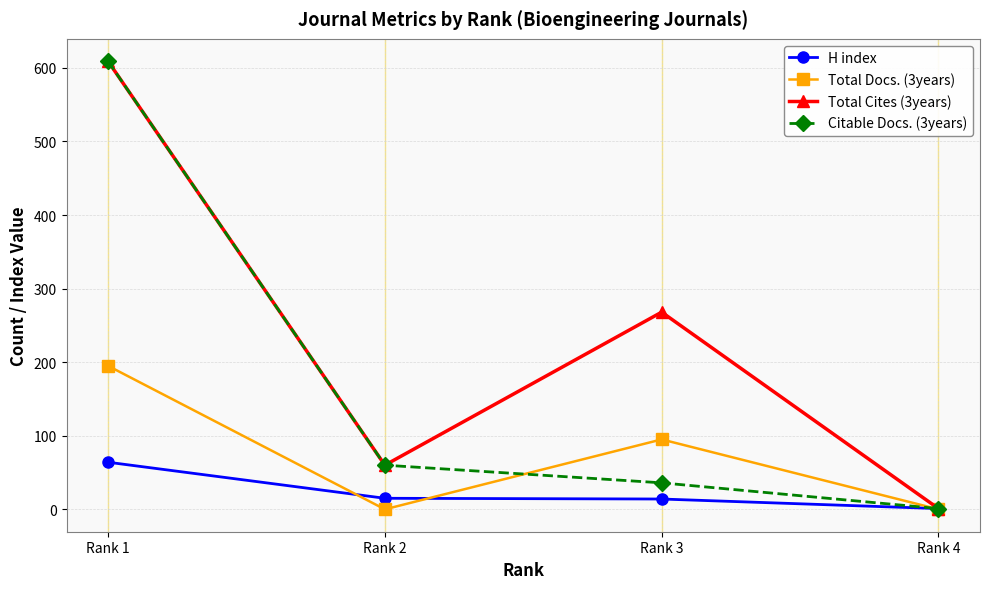

Which category has the lowest value in the H index series?

Rank 4